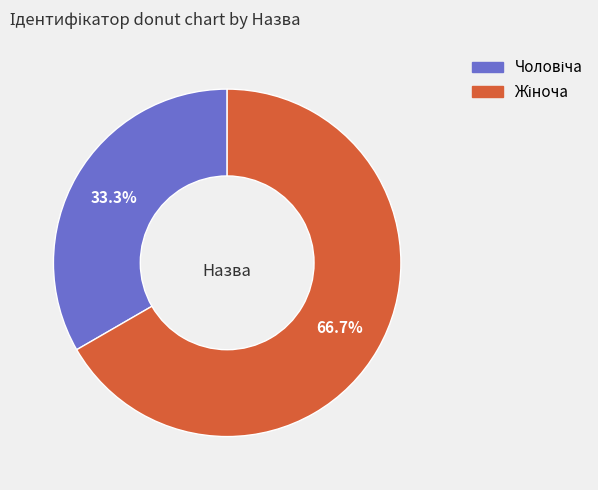

Does any single category account for the majority?

Yes